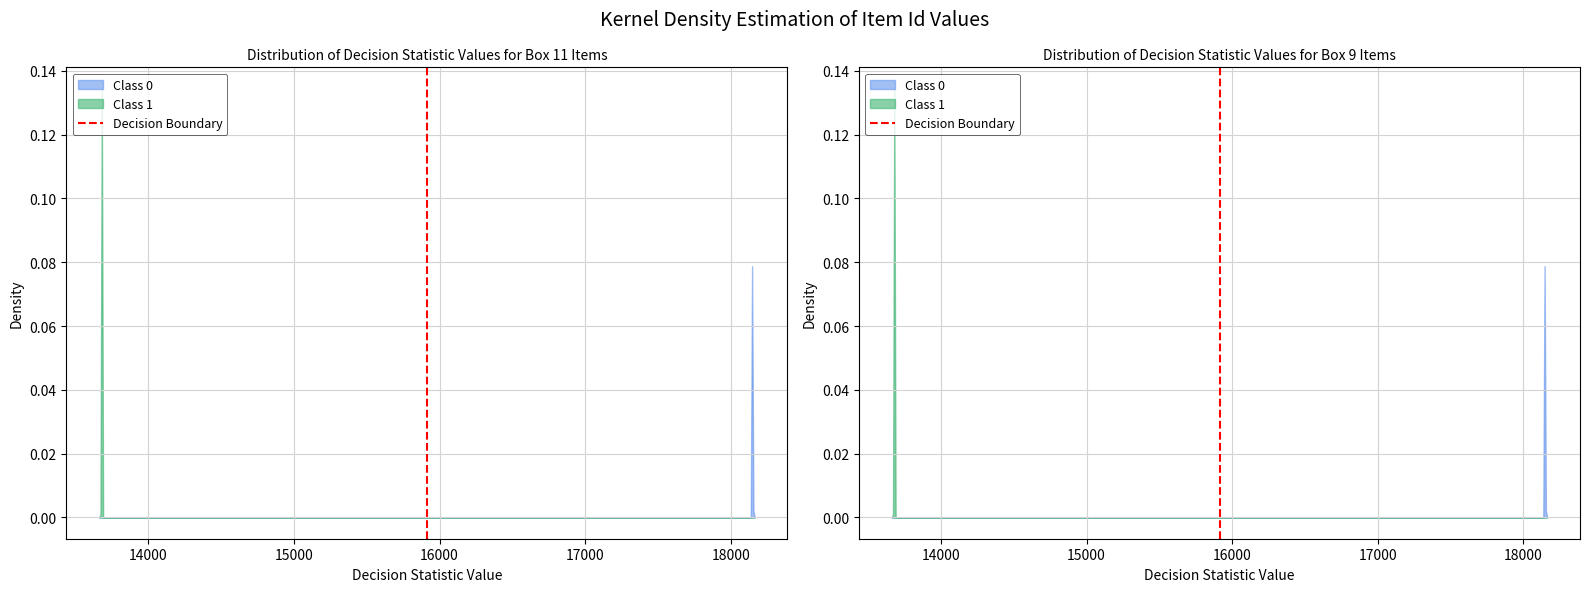

What is the sum of all values?

1